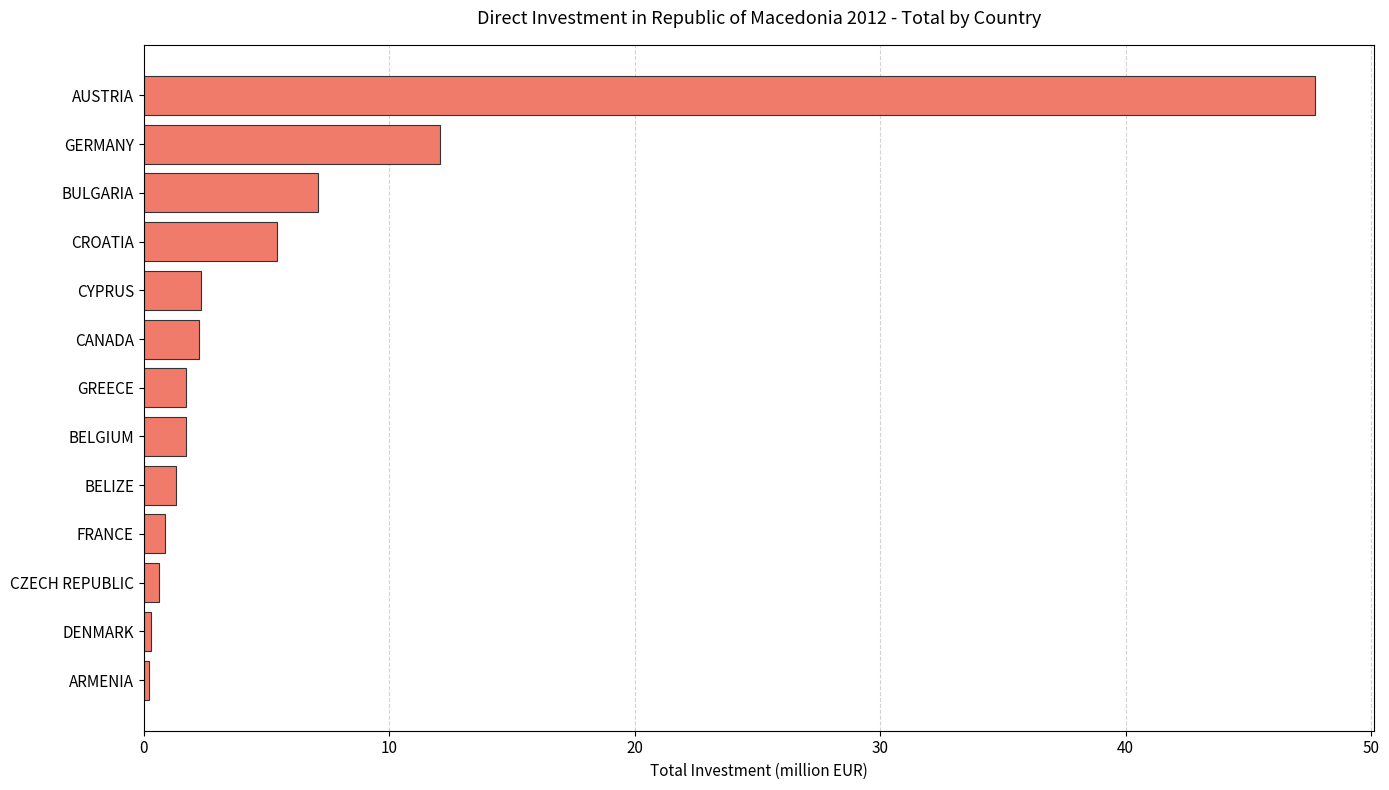

What is the maximum value shown in the chart?

47.7